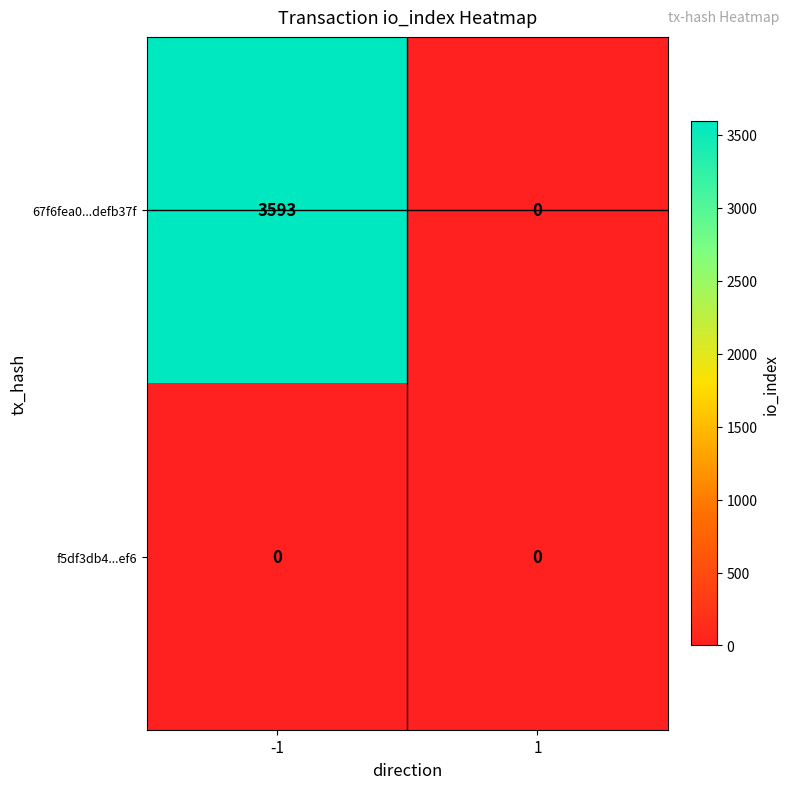

The 67f6fea0...defb37f series shows -1659 at 1. True or false?

False